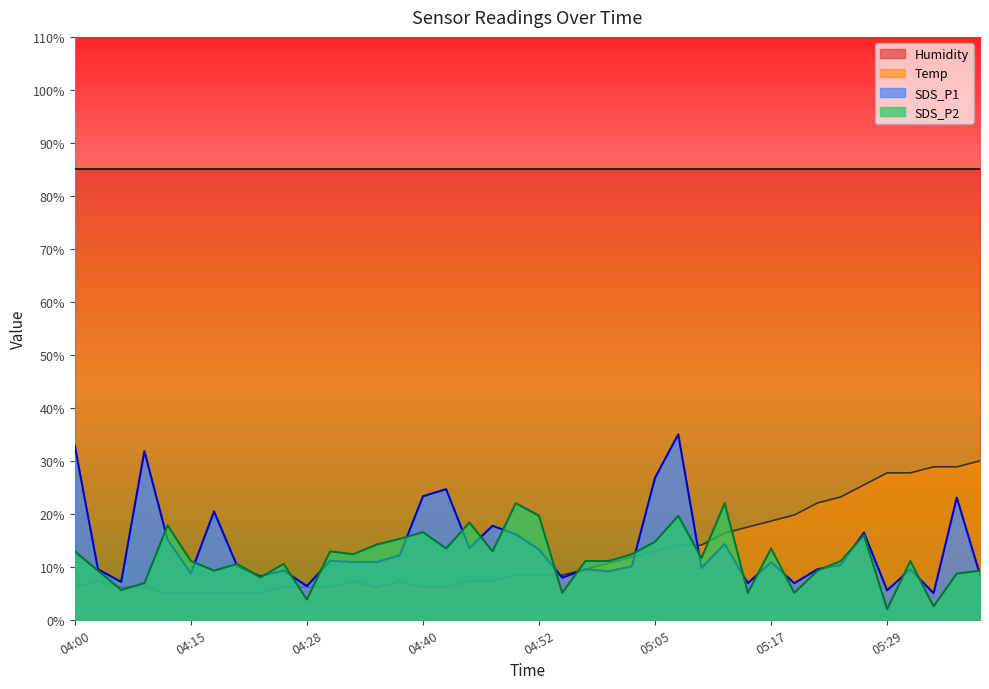

At which category does SDS_P2 reach its first local valley?

04:08